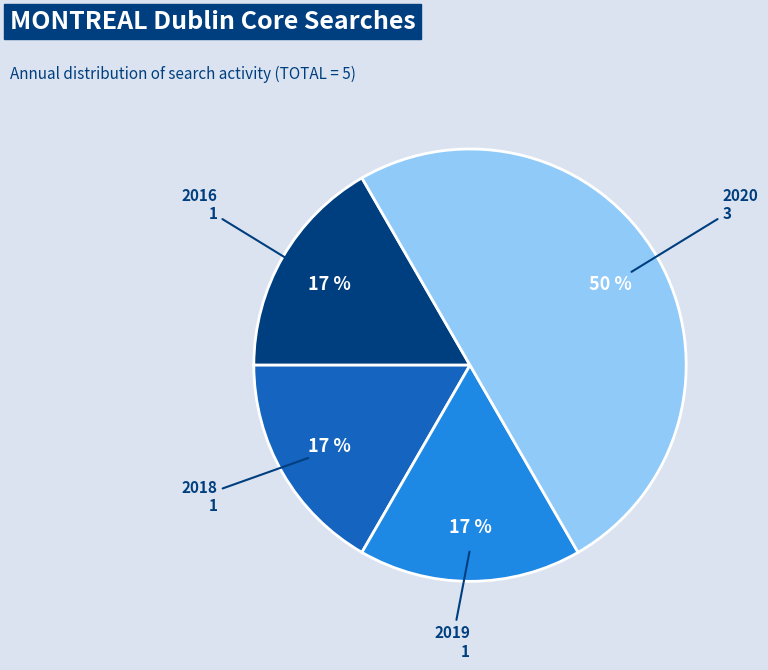

To the nearest percent, what is the average slice percentage?

25%